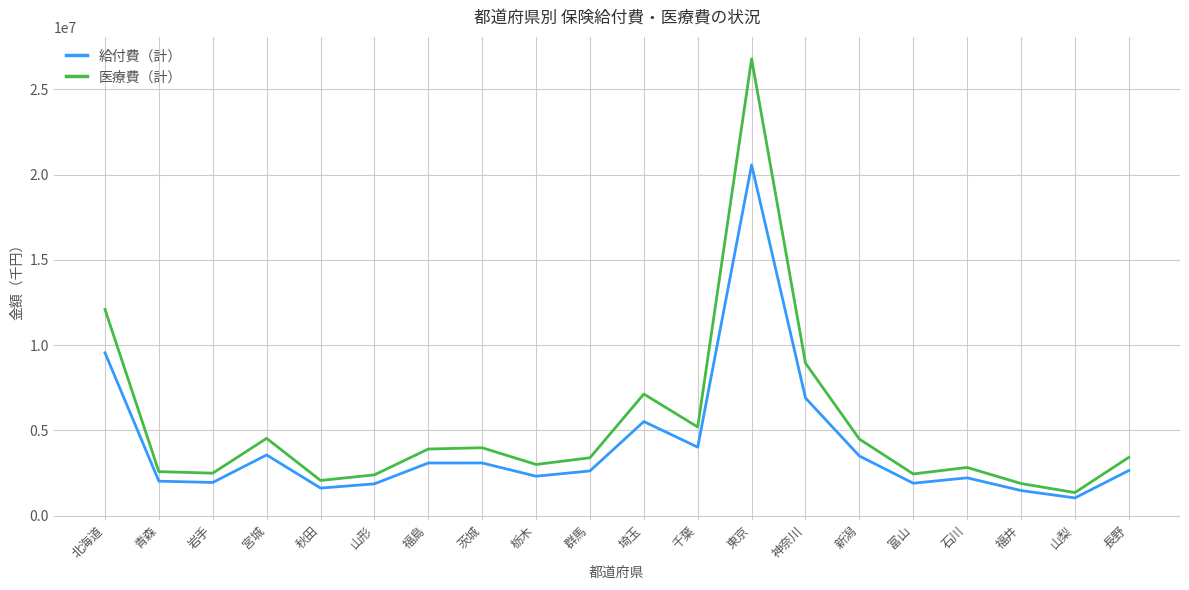

Is the value of 医療費（計） at 東京 greater than the value of 給付費（計） at 北海道?

Yes